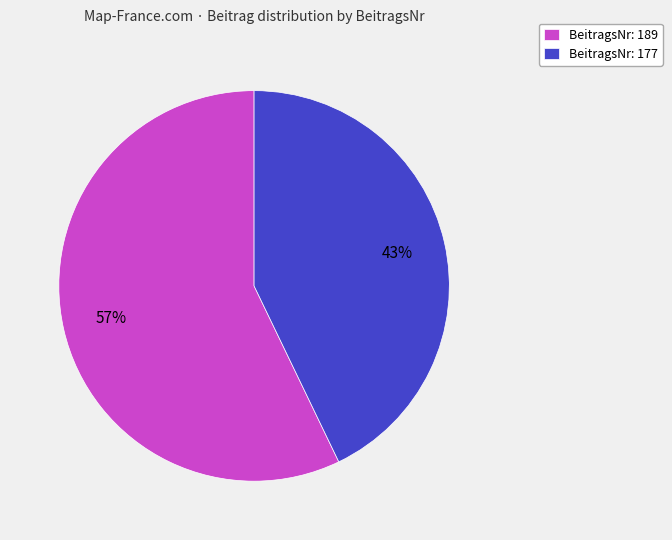

How many segments does this pie chart have?

2